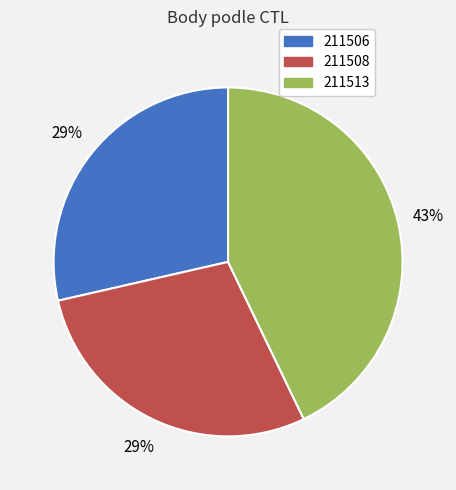

Combined, do 211513 and 211506 account for over 50%?

Yes